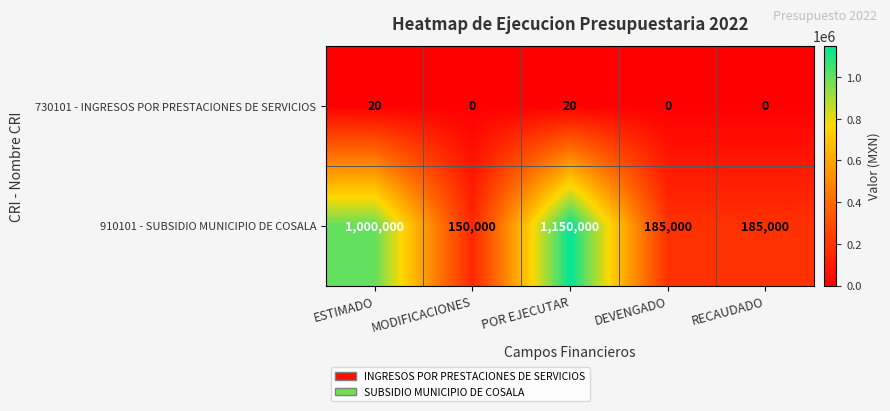

Between MODIFICACIONES and DEVENGADO, which series saw the biggest shift?

910101 - SUBSIDIO MUNICIPIO DE COSALA